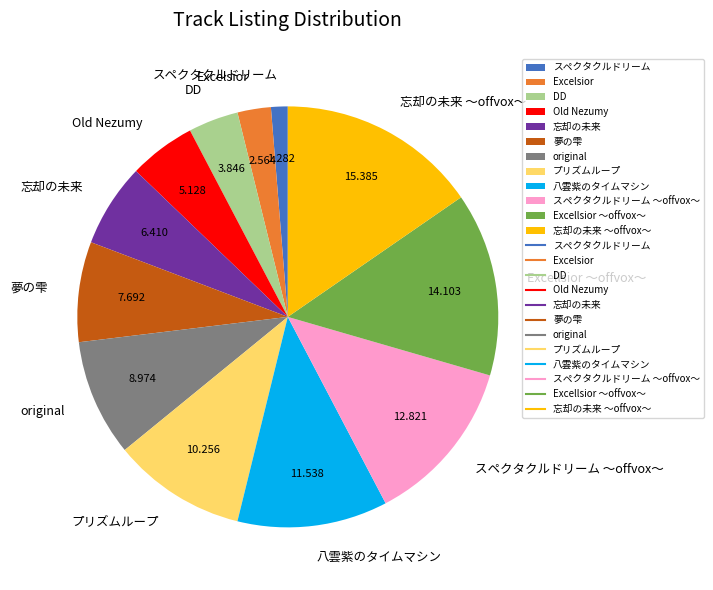

Do スペクタクルドリーム ～offvox～ and 忘却の未来 ～offvox～ together represent more than half of the pie?

No